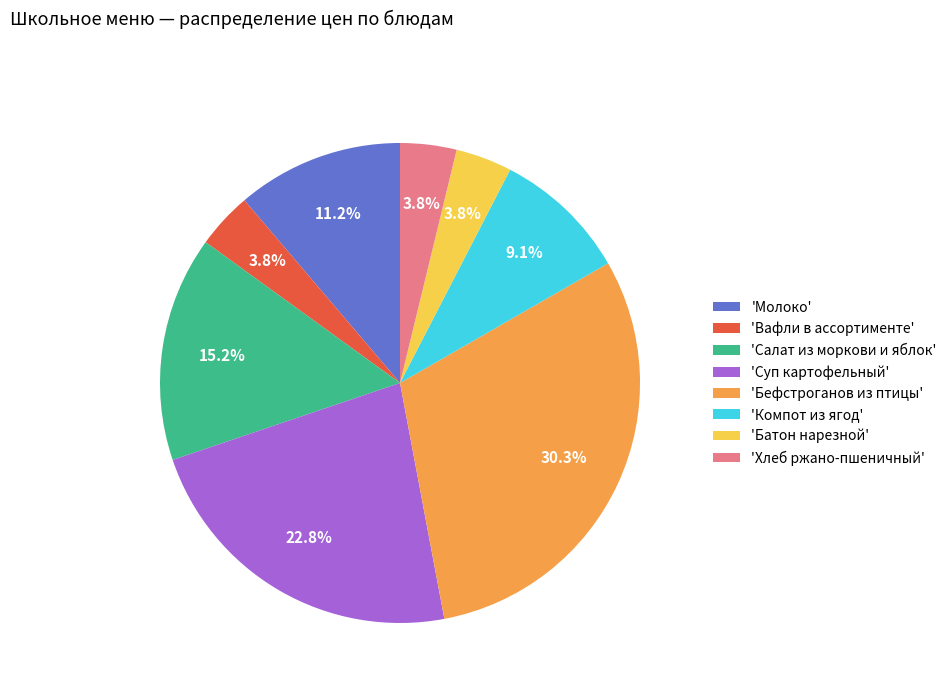

Approximately how many times larger is the value at 'Салат из моркови и яблок' compared to 'Хлеб ржано-пшеничный'?

4.0